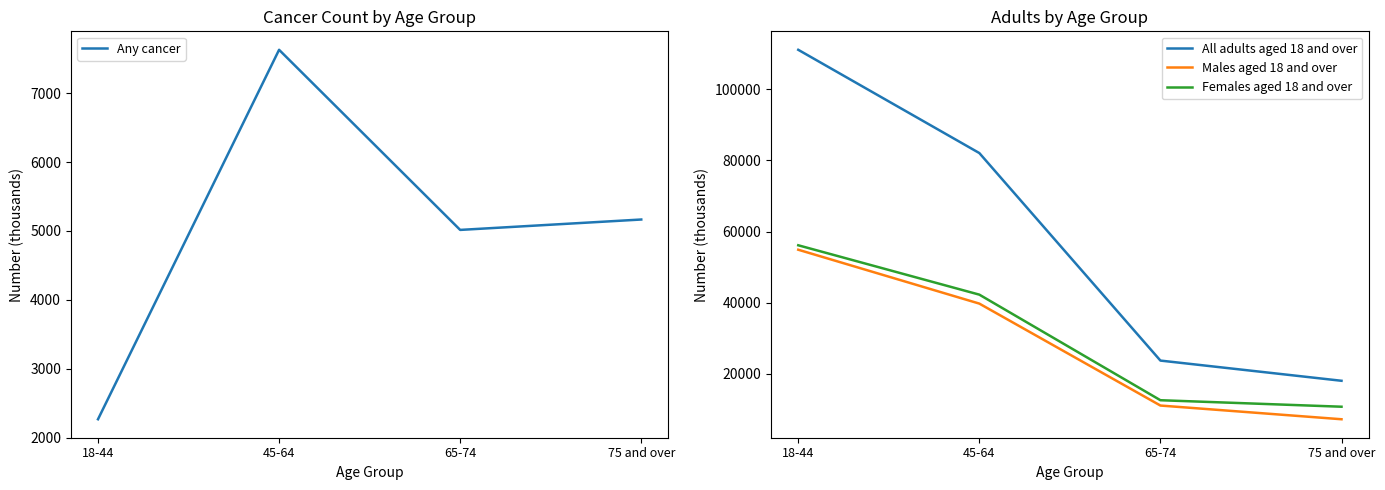

At which label is Any cancer closest to 4947?

65-74